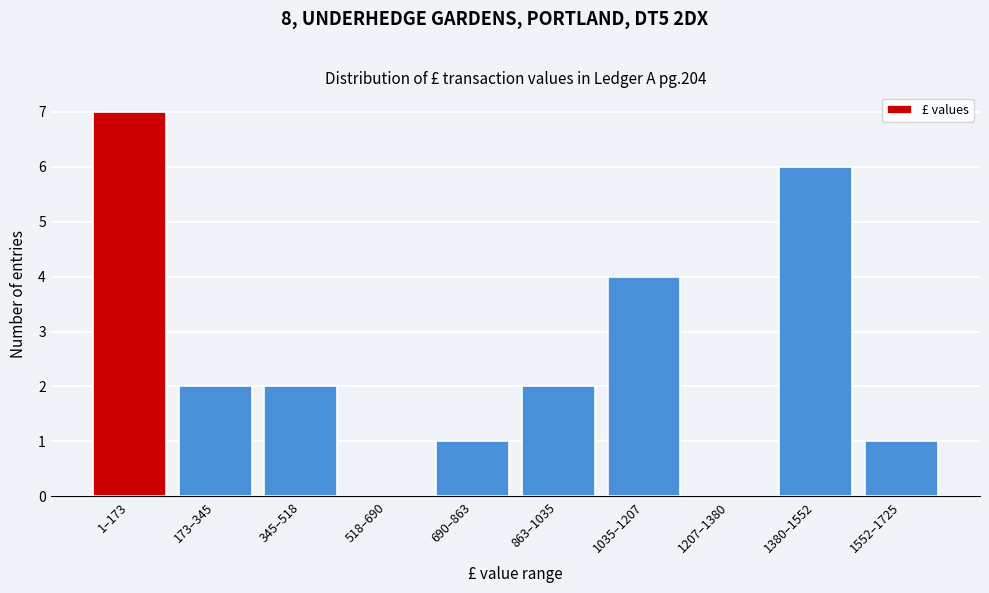

Reading left to right, list all the values displayed in this chart.

1–173=7	173–345=2	345–518=2	518–690=0	690–863=1	863–1035=2	1035–1207=4	1207–1380=0	1380–1552=6	1552–1725=1